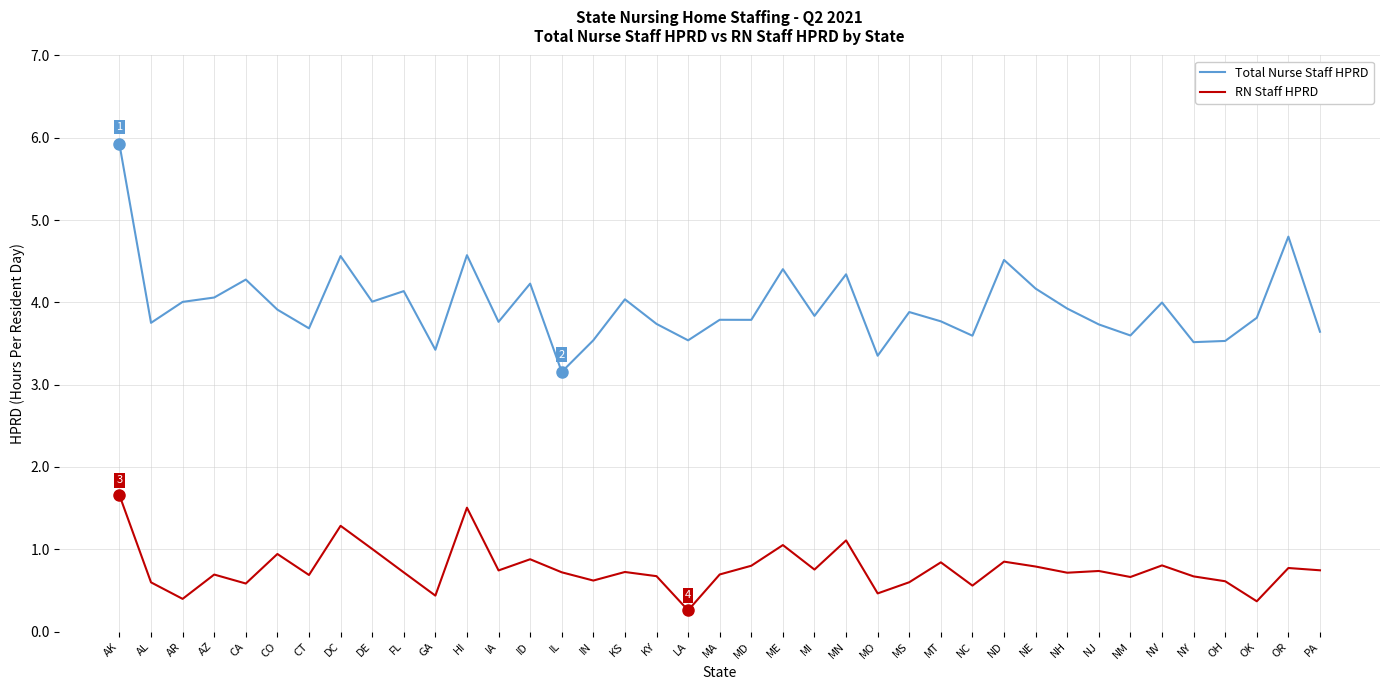

Which series changed the most between MT and ND?

Total Nurse Staff HPRD